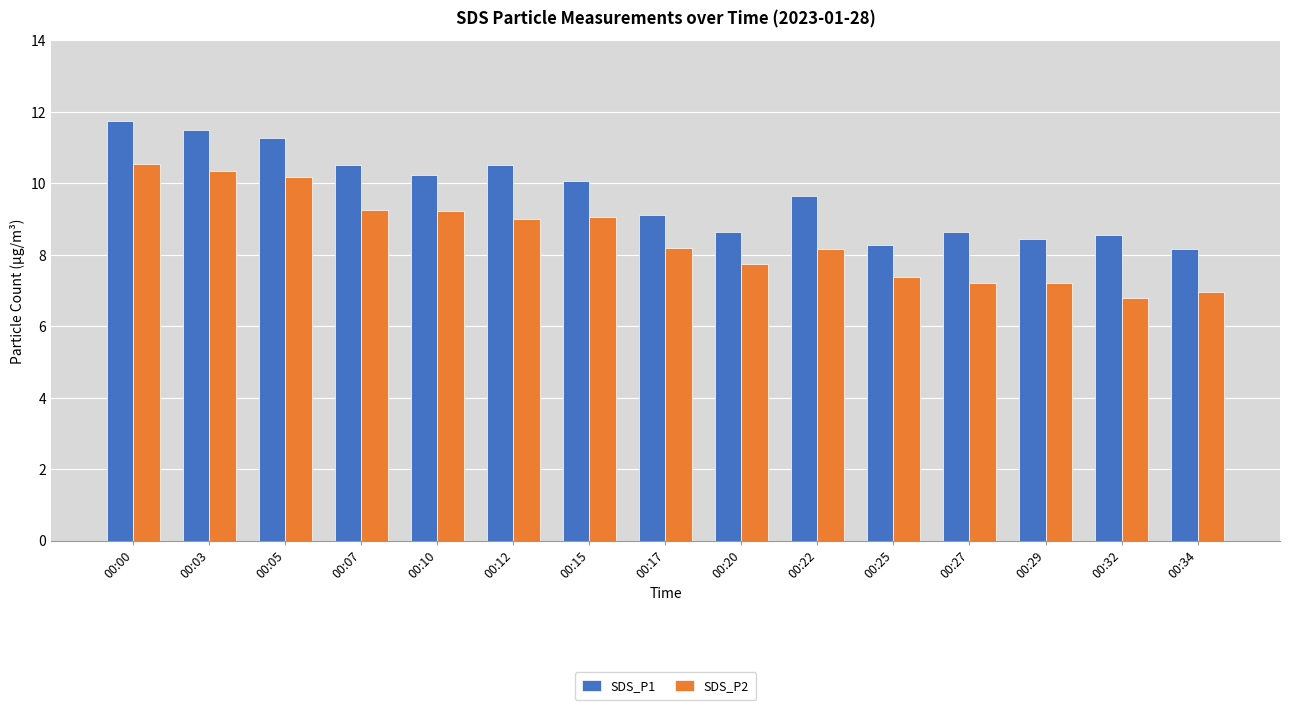

At which label does SDS_P1 first exceed 9?

00:00